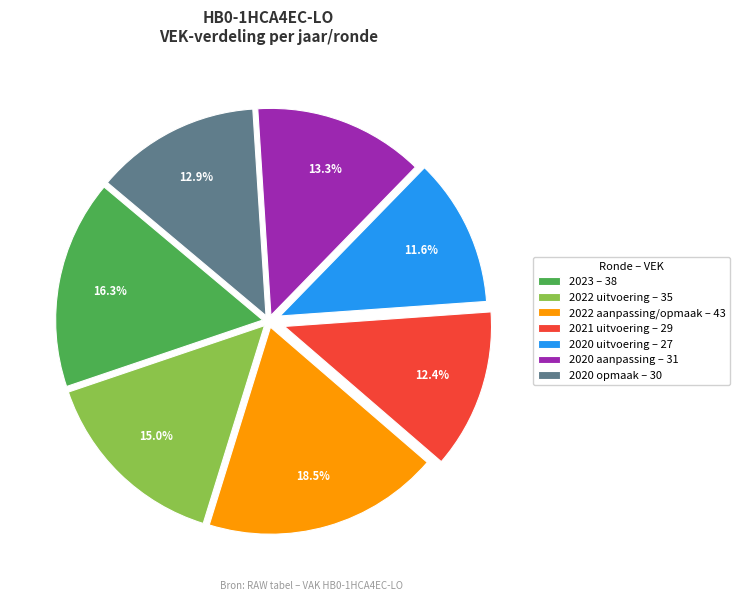

Count the number of slices in the pie.

7